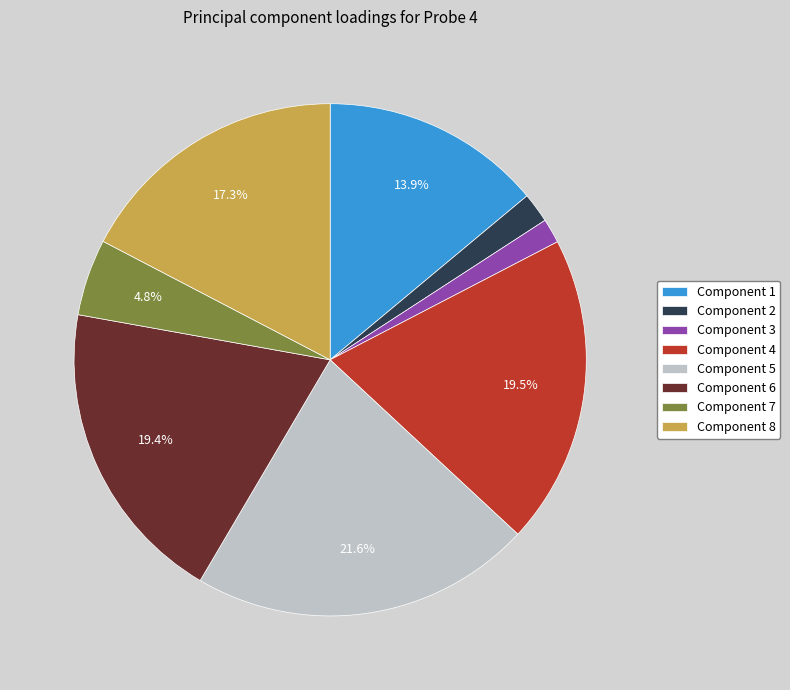

How many segments does this pie chart have?

8